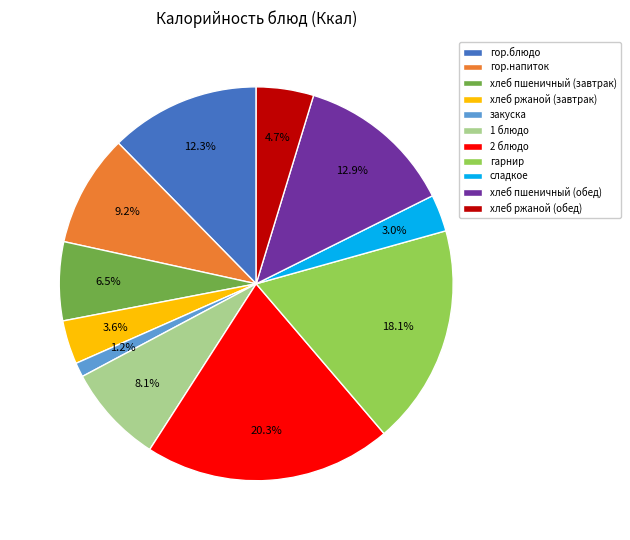

How much of the chart is everything except гор.блюдо?

87.7%